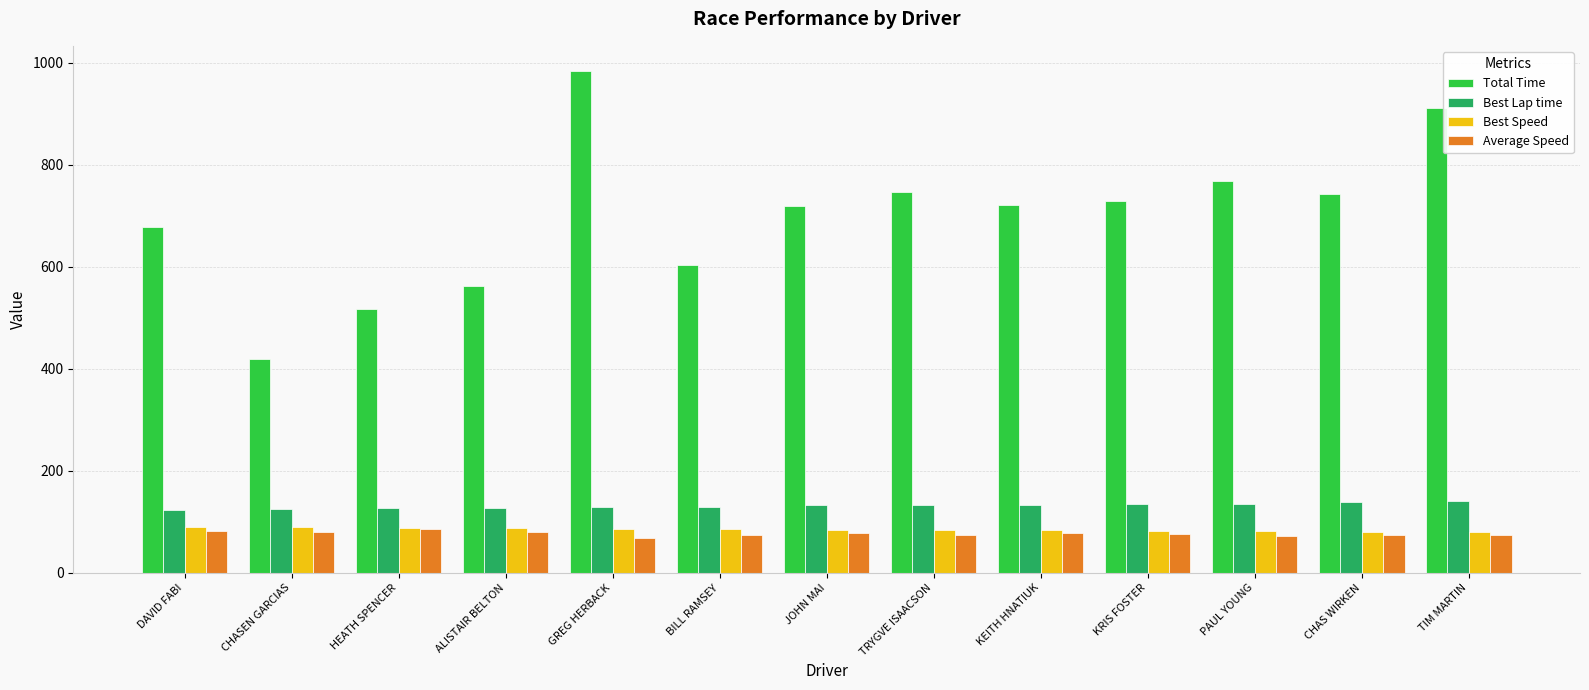

The Best Lap time series shows 186.4 at JOHN MAI. True or false?

False